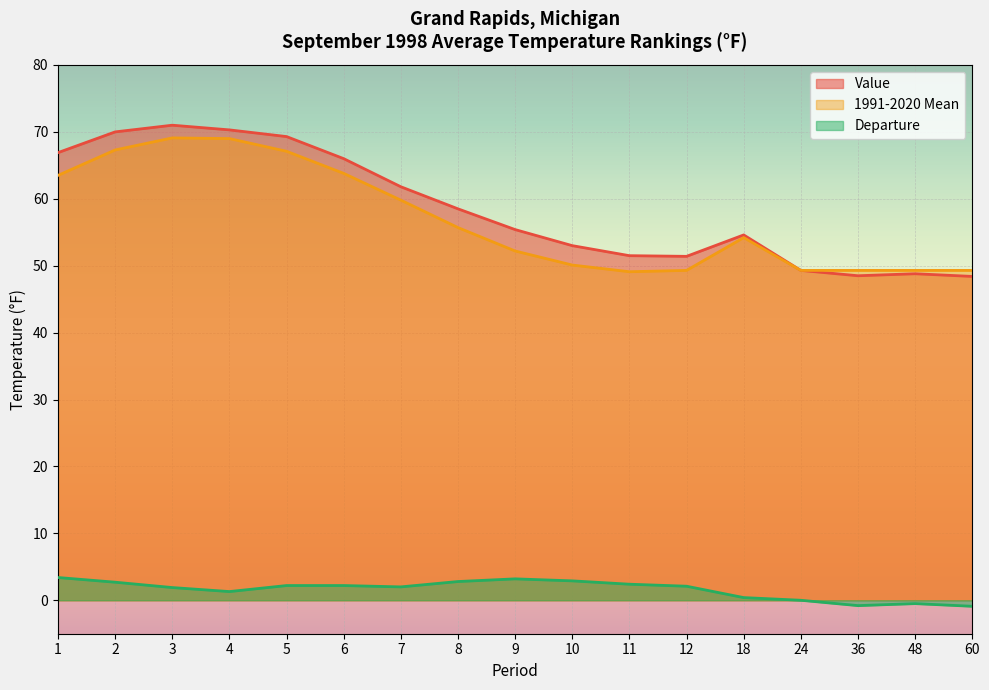

At 1, list the series in order from largest to smallest.

Value, 1991-2020 Mean, Departure